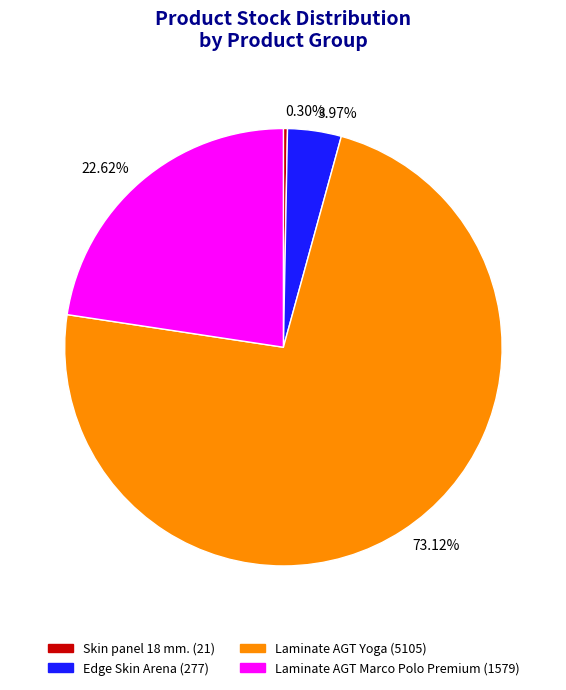

Rank the categories by value from highest to lowest.

Laminate AGT Yoga (5105), Laminate AGT Marco Polo Premium (1579), Edge Skin Arena (277), Skin panel 18 mm. (21)